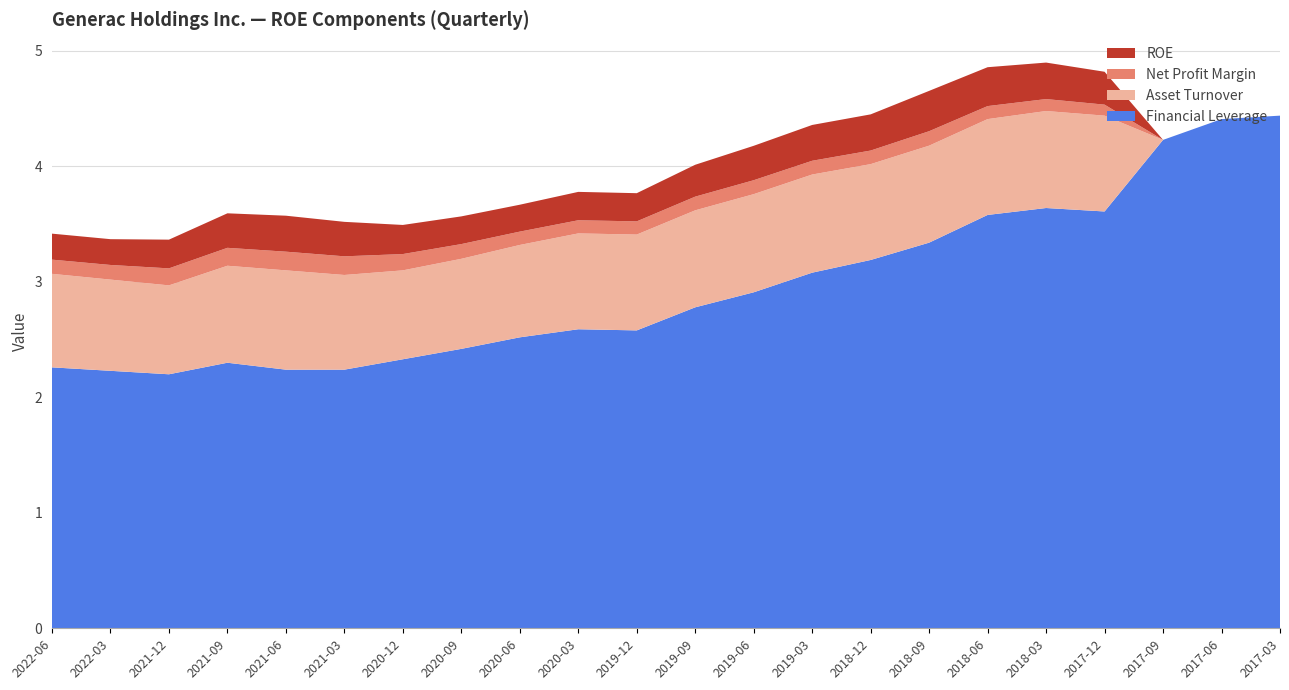

Reading right to left, extract all data points from this chart.

ROE: 0.0	0.0	0.0	0.3	0.3	0.3	0.3	0.3	0.3	0.3	0.3	0.2	0.2	0.2	0.2	0.3	0.3	0.3	0.3	0.2	0.2	0.2
Net Profit Margin: 0.0	0.0	0.0	0.1	0.1	0.1	0.1	0.1	0.1	0.1	0.1	0.1	0.1	0.1	0.1	0.1	0.2	0.2	0.2	0.1	0.1	0.1
Asset Turnover: 0.0	0.0	0.0	0.8	0.8	0.8	0.8	0.8	0.8	0.8	0.8	0.8	0.8	0.8	0.8	0.8	0.8	0.9	0.8	0.8	0.8	0.8
Financial Leverage: 4.4	4.4	4.2	3.6	3.6	3.6	3.3	3.2	3.1	2.9	2.8	2.6	2.6	2.5	2.4	2.3	2.2	2.2	2.3	2.2	2.2	2.3